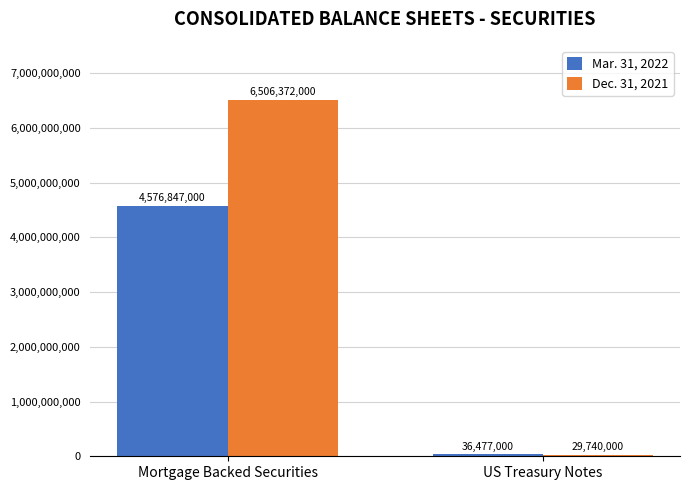

Reading right to left, transcribe all the data shown in this chart.

Mar. 31, 2022: 36477000	4576847000
Dec. 31, 2021: 29740000	6506372000